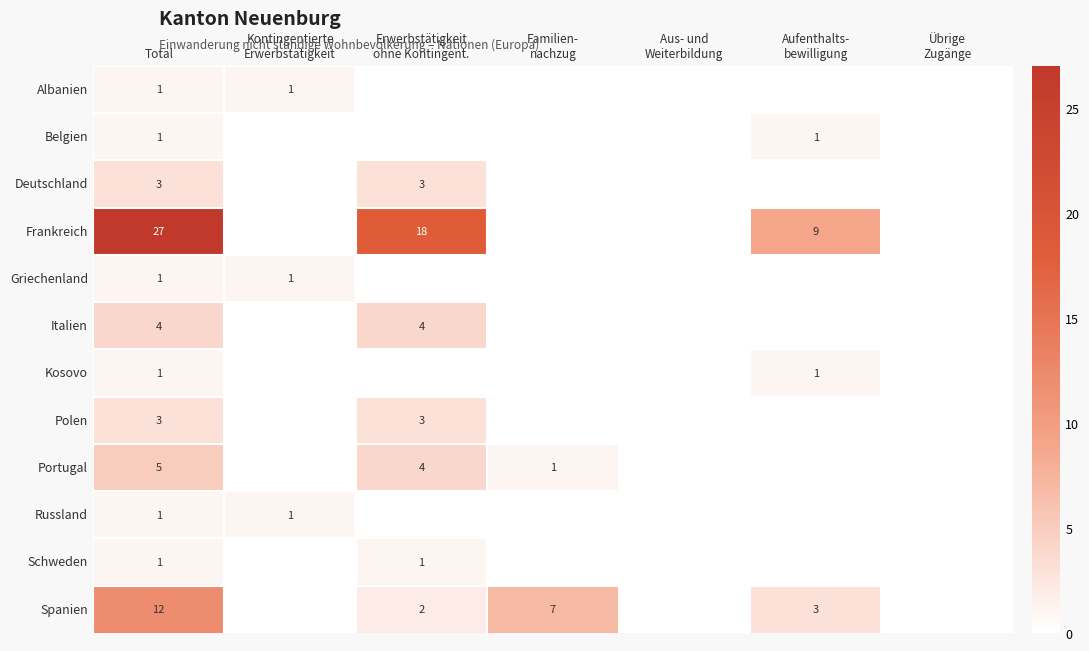

What is the highest value of the Spanien series?

12